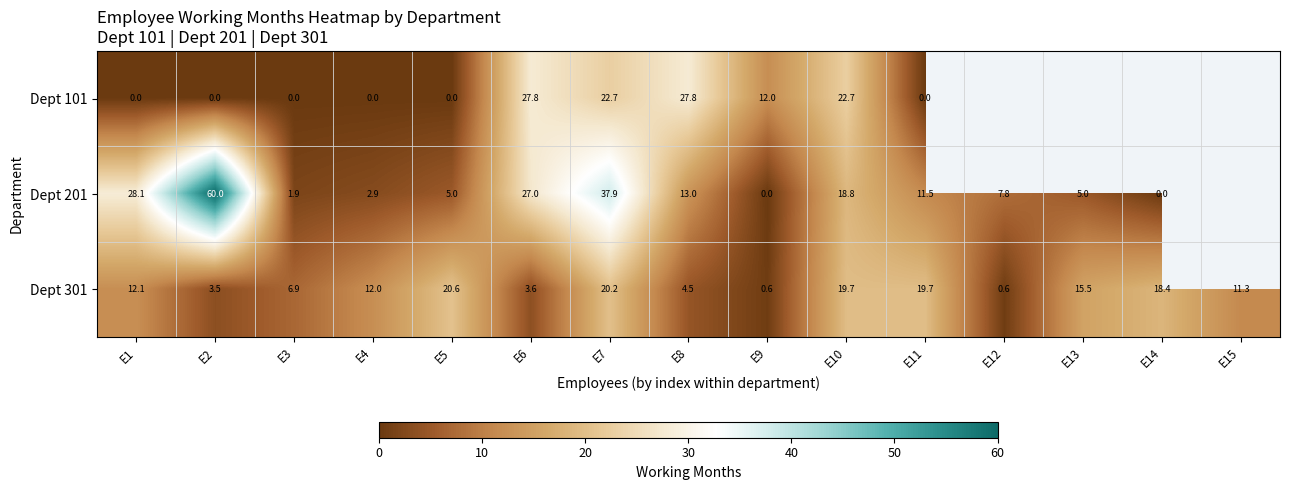

Rank the series at E11 from highest to lowest value.

Dept 301, Dept 201, Dept 101